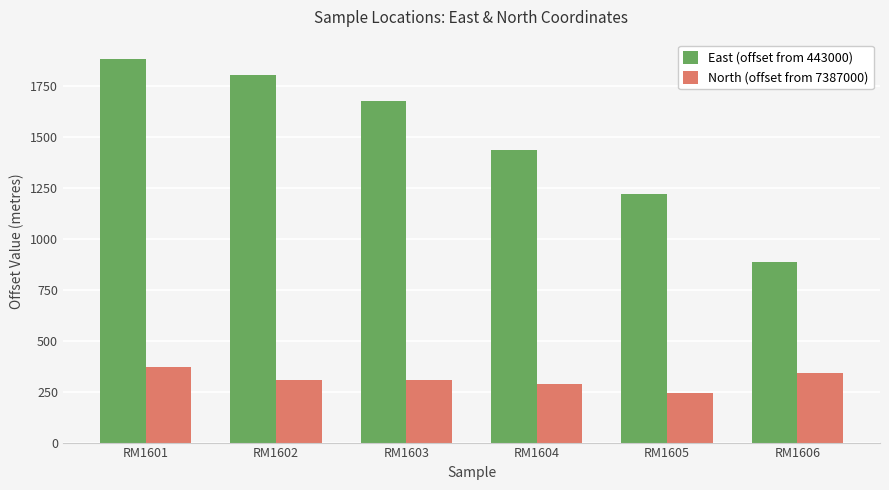

At which category is the sum across all series the highest?

RM1601